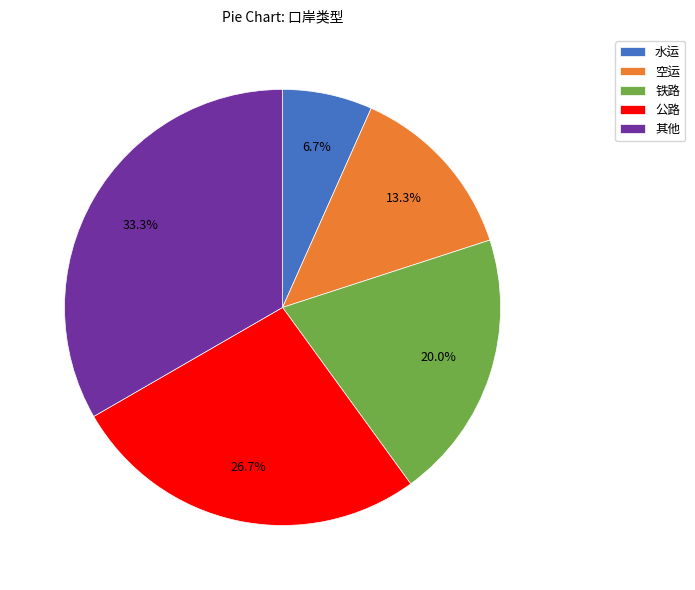

Between 其他 and 水运, which is larger?

其他